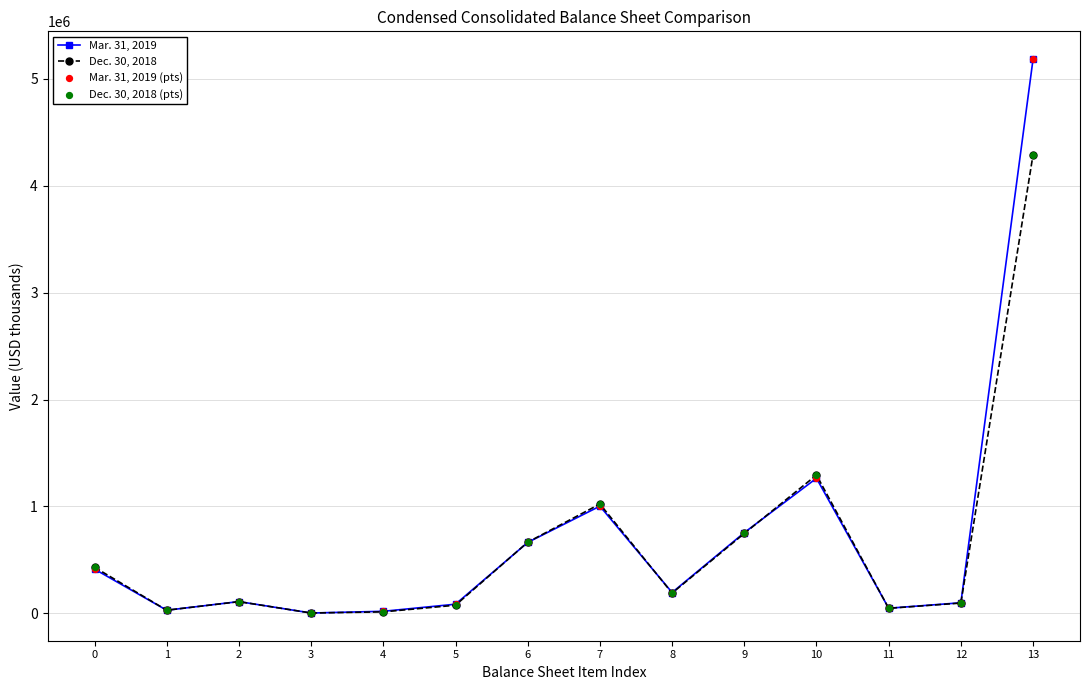

Which series has the largest range (max minus min)?

Mar. 31, 2019